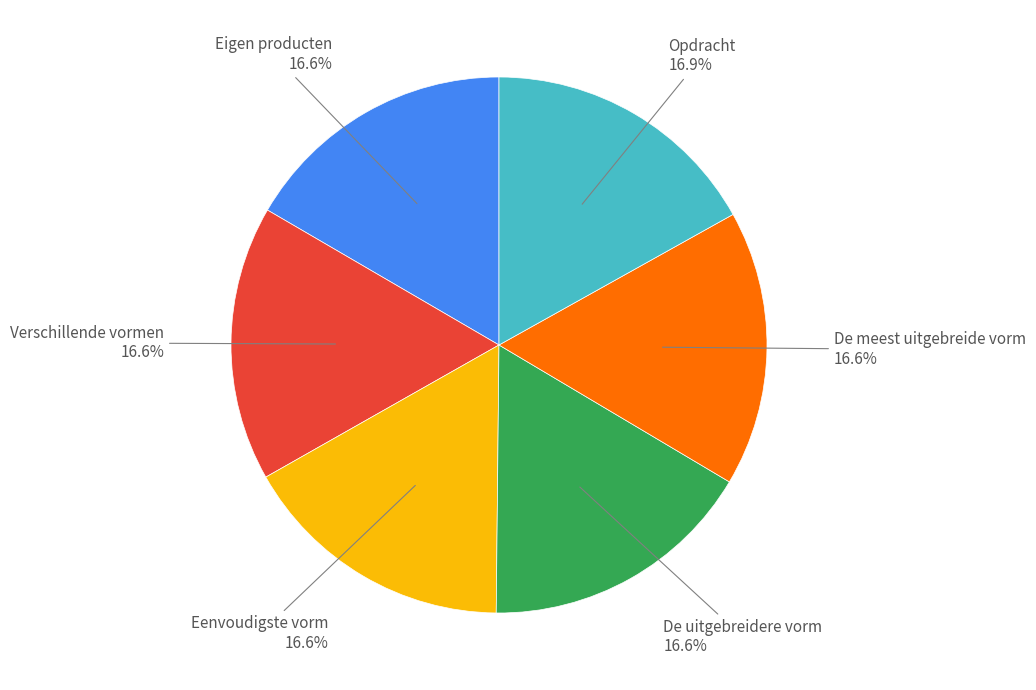

Does any single category account for the majority?

No